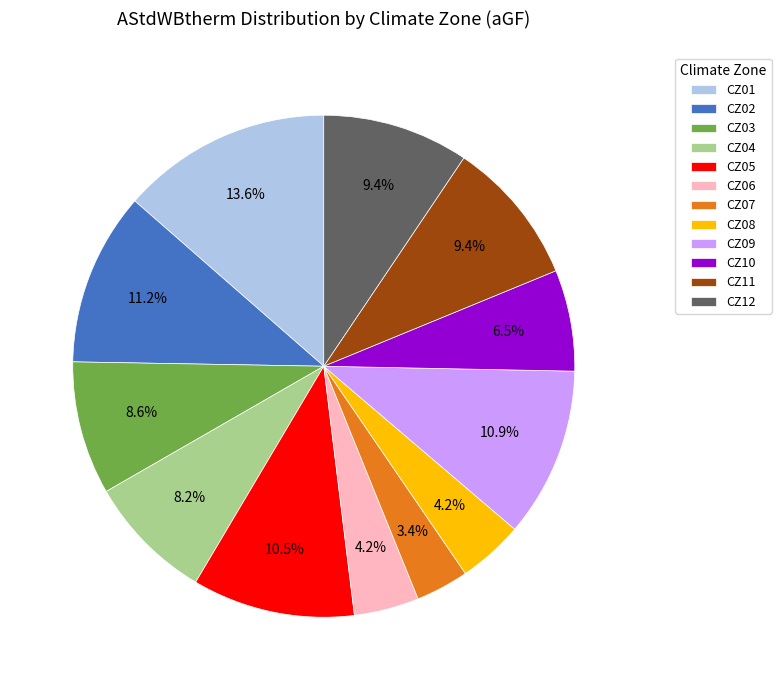

Which slice is the largest?

CZ01